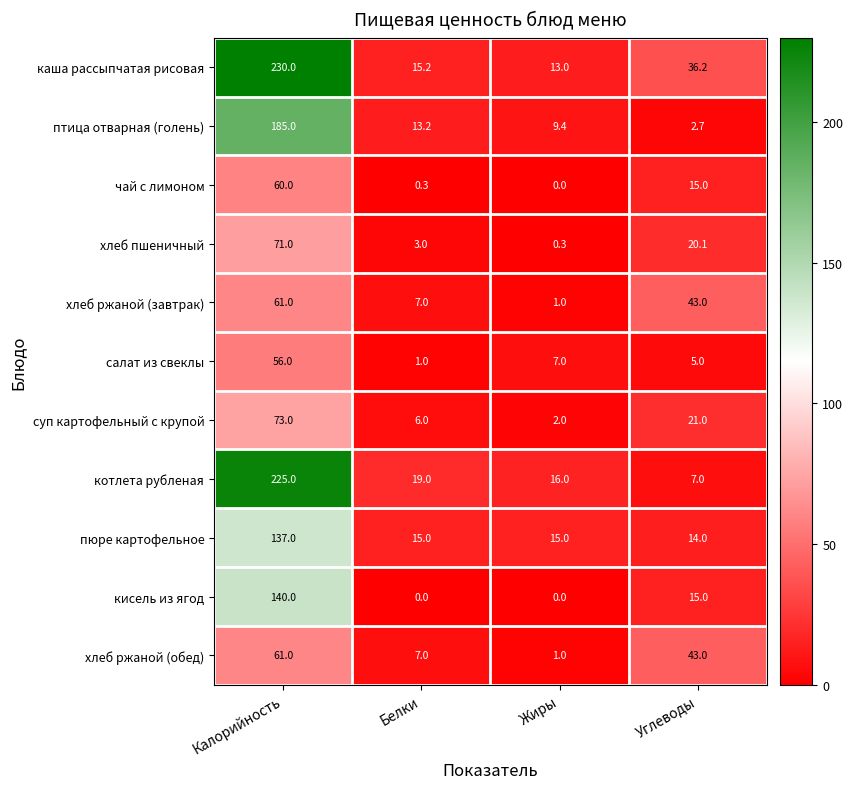

What is the difference between the highest and lowest values at Жиры?

16.0